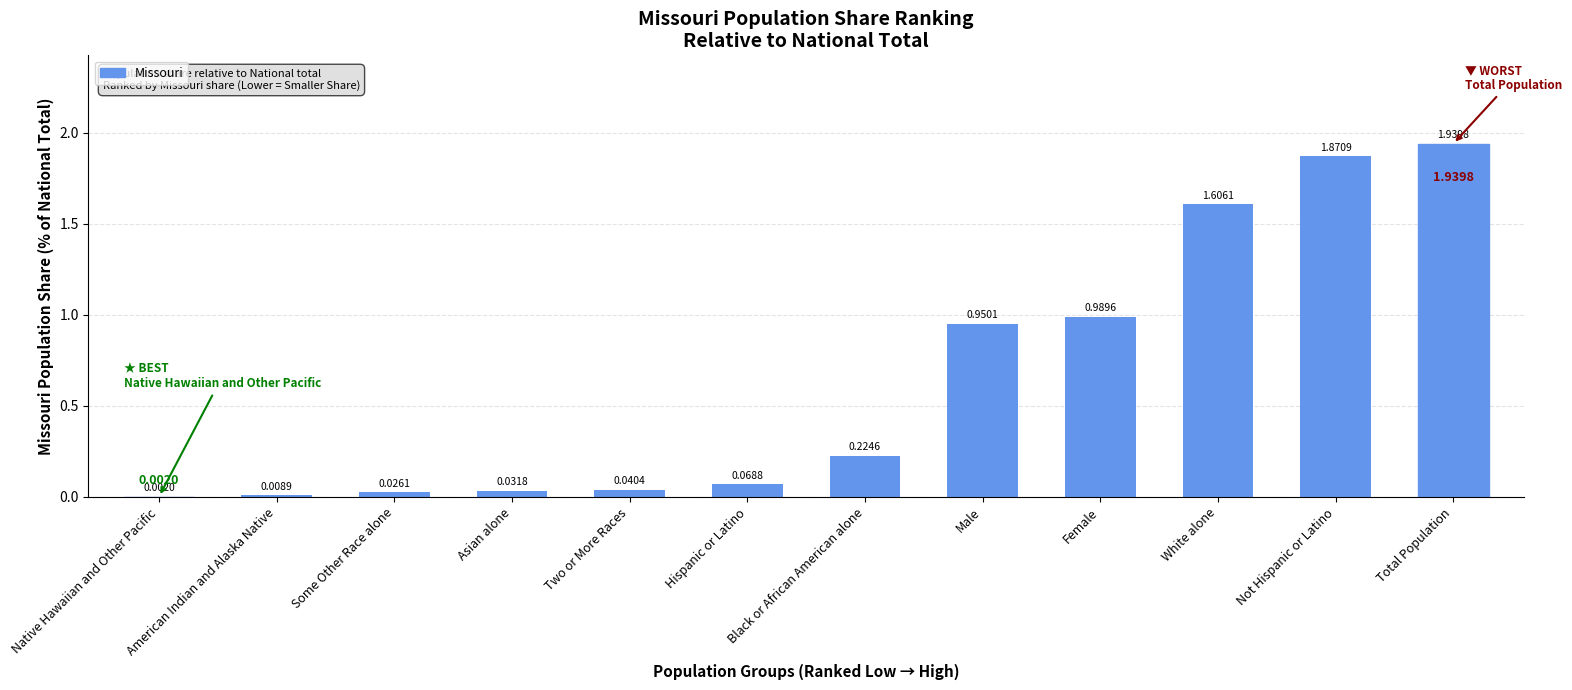

At which label is the value closest to 0?

Native Hawaiian and Other Pacific